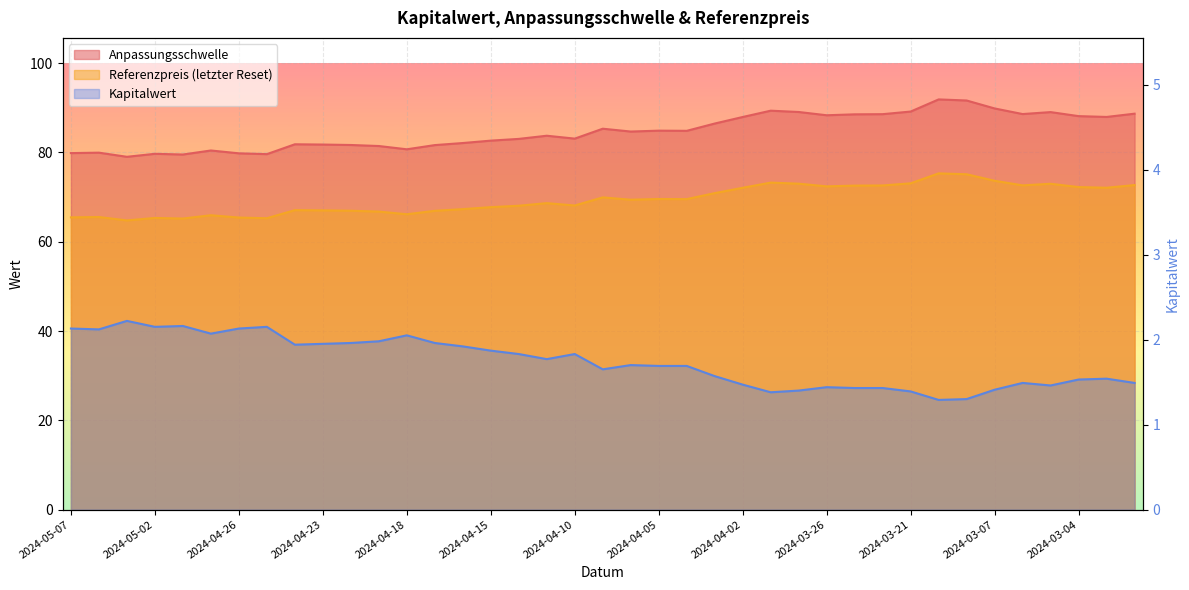

True or false: Anpassungsschwelle and Referenzpreis (letzter Reset) intersect in this chart.

False